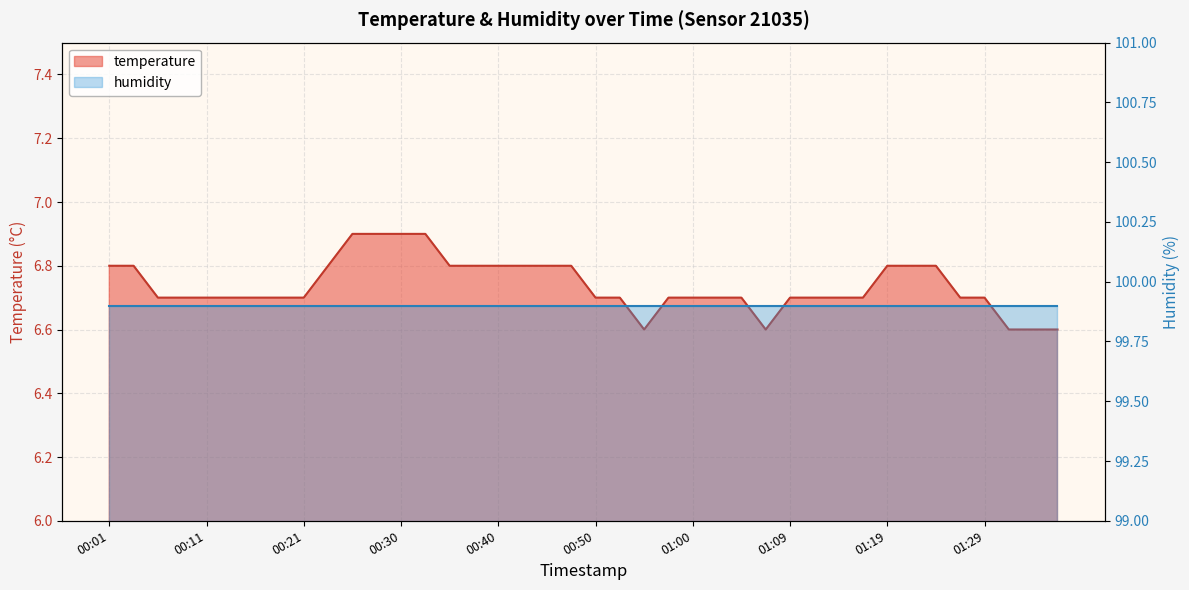

At which category does the chart reach its peak across all series?

00:25